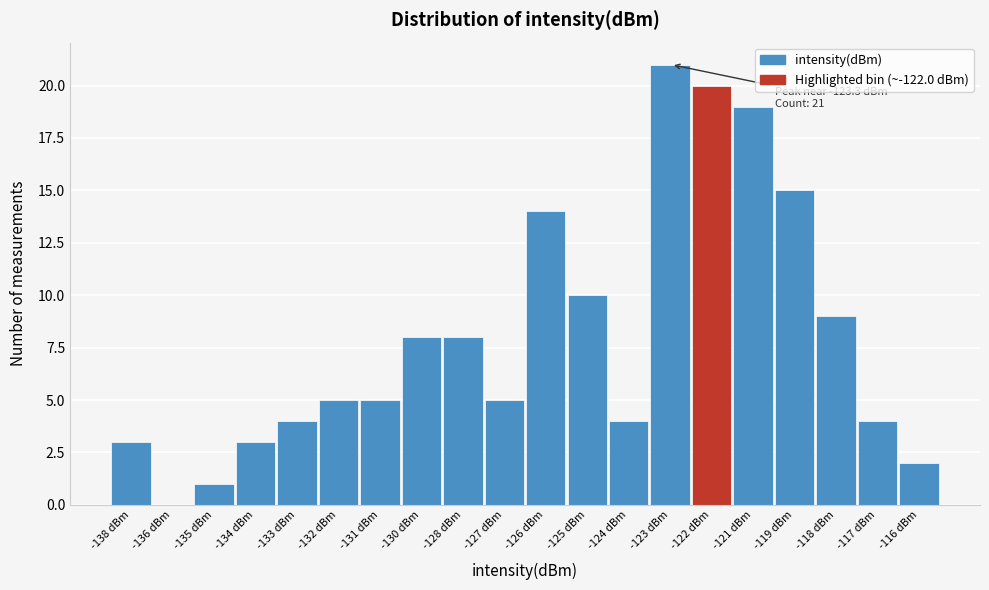

Reading right to left, extract all data points from this chart.

-116 dBm=2	-117 dBm=4	-118 dBm=9	-119 dBm=15	-121 dBm=19	-122 dBm=20	-123 dBm=21	-124 dBm=4	-125 dBm=10	-126 dBm=14	-127 dBm=5	-128 dBm=8	-130 dBm=8	-131 dBm=5	-132 dBm=5	-133 dBm=4	-134 dBm=3	-135 dBm=1	-136 dBm=0	-138 dBm=3